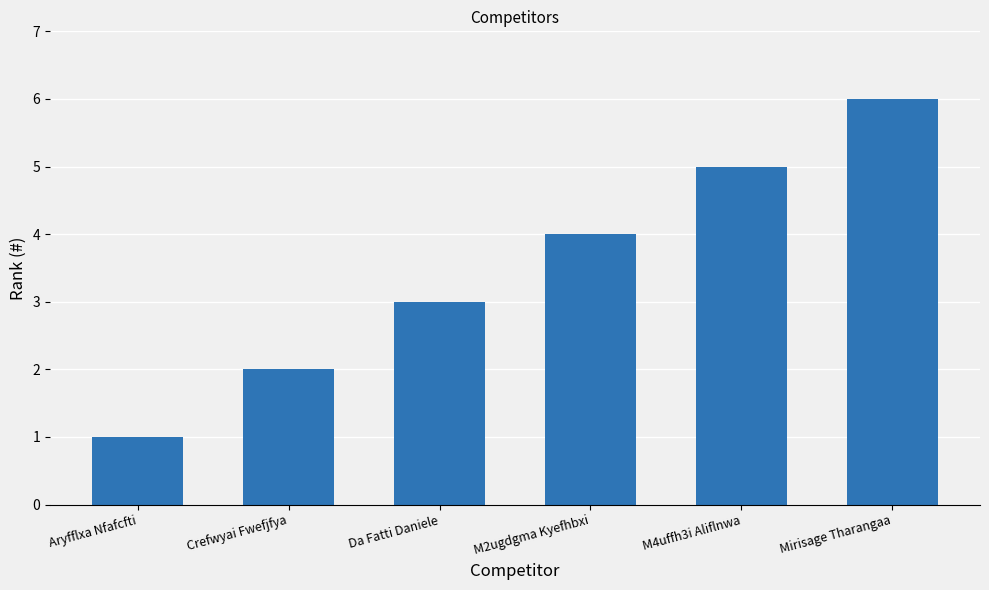

List the labels in order of value, smallest first.

Aryfflxa Nfafcfti, Crefwyai Fwefjfya, Da Fatti Daniele, M2ugdgma Kyefhbxi, M4uffh3i Aliflnwa, Mirisage Tharangaa